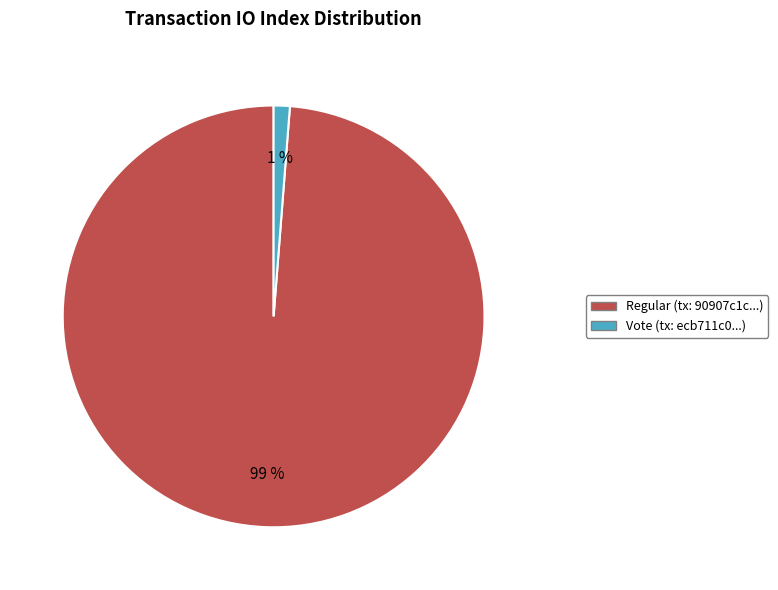

To the nearest percent, what is the average slice percentage?

50%